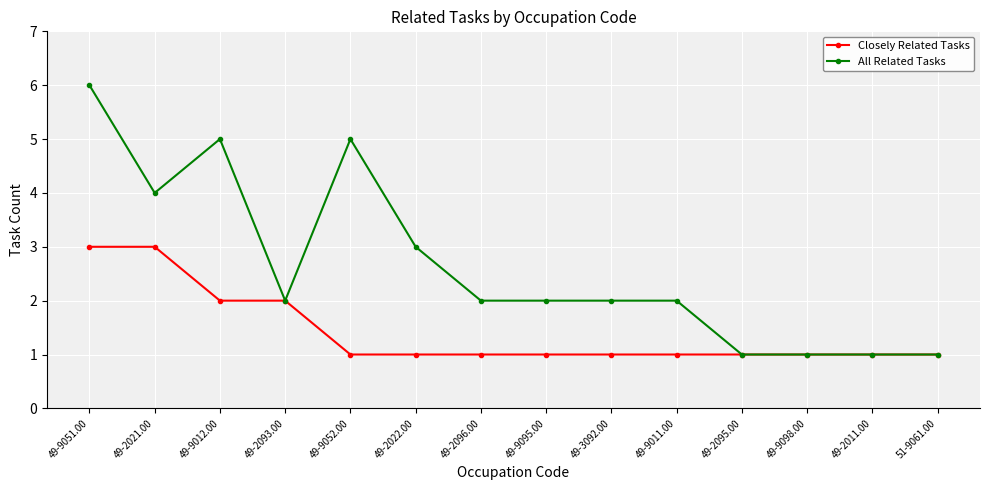

What is the maximum value shown in the chart?

6